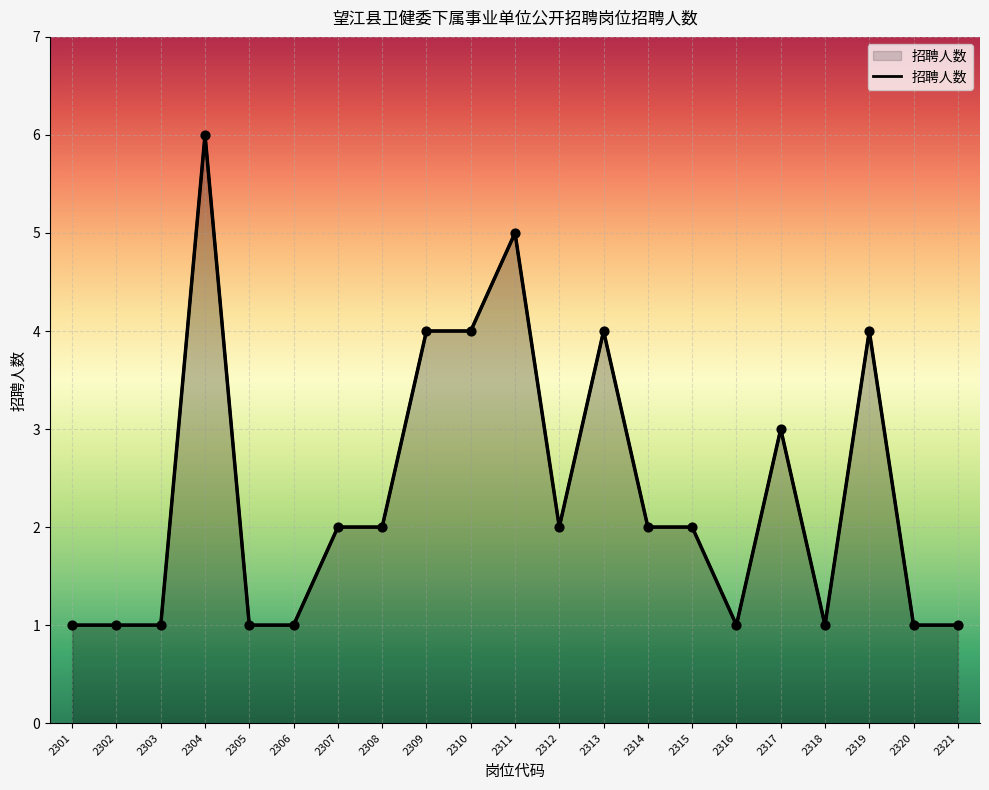

Approximately how many times larger is the value at 2312 compared to 2305?

2.0